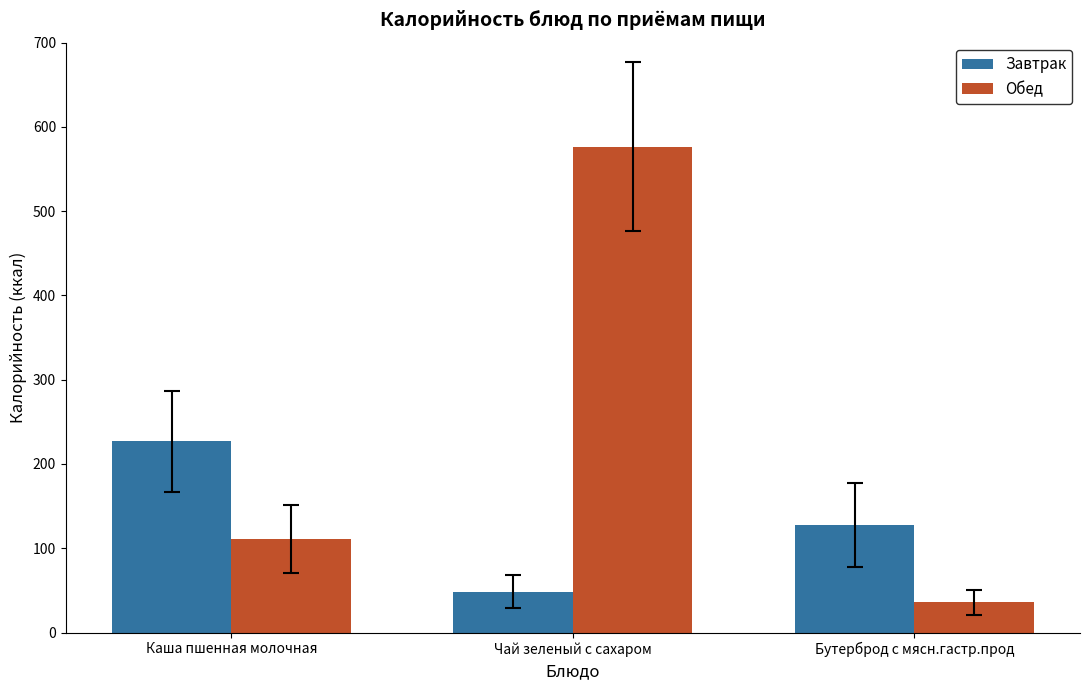

What is the label of the 1st bar from the right?

Бутерброд с мясн.гастр.прод